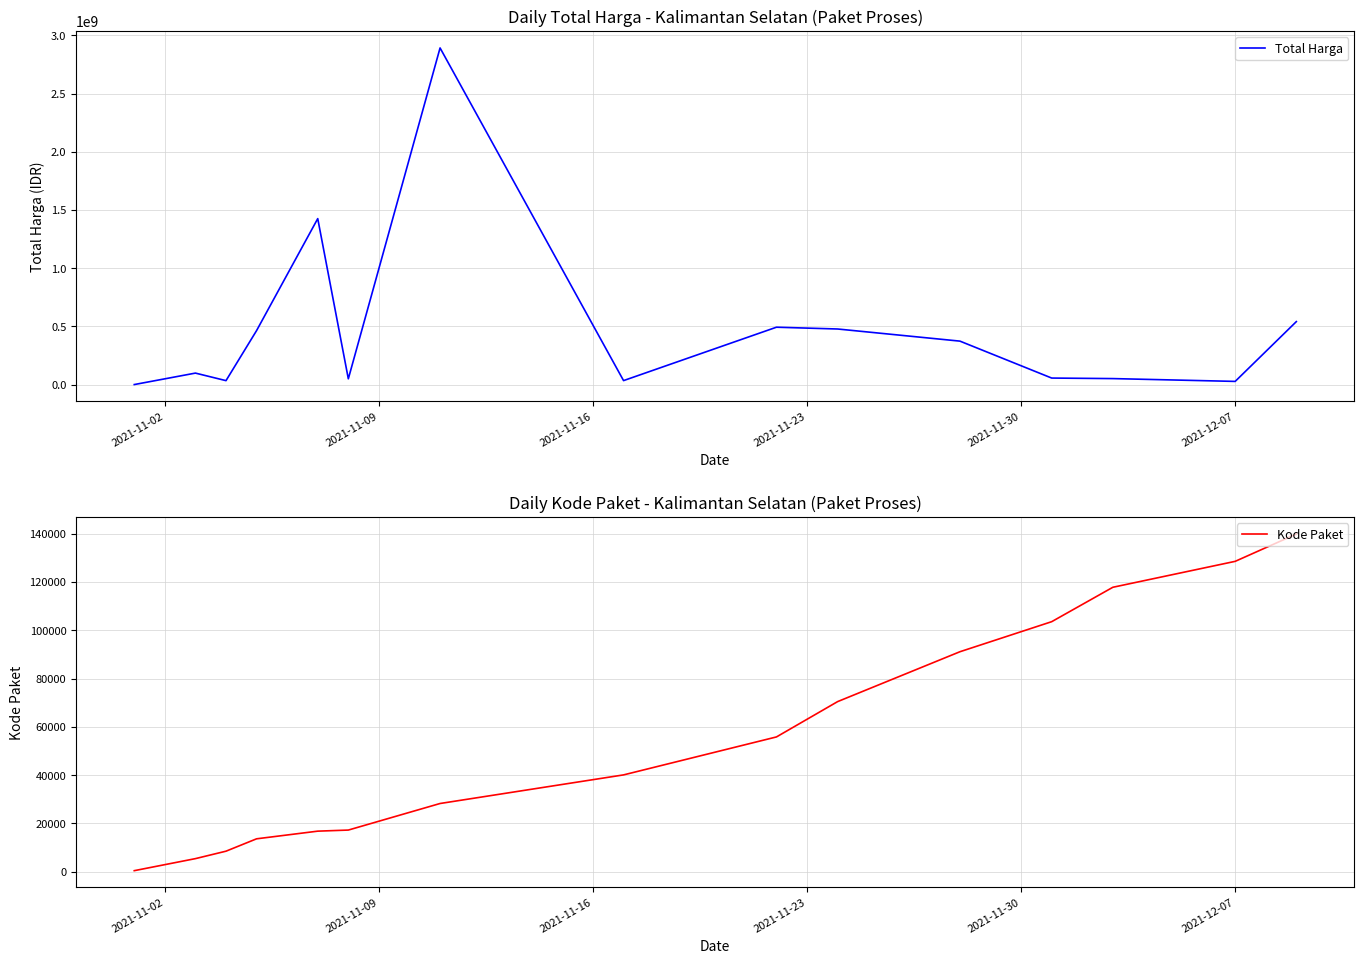

The value of Total Harga at 8 is 680678868. True or false?

False